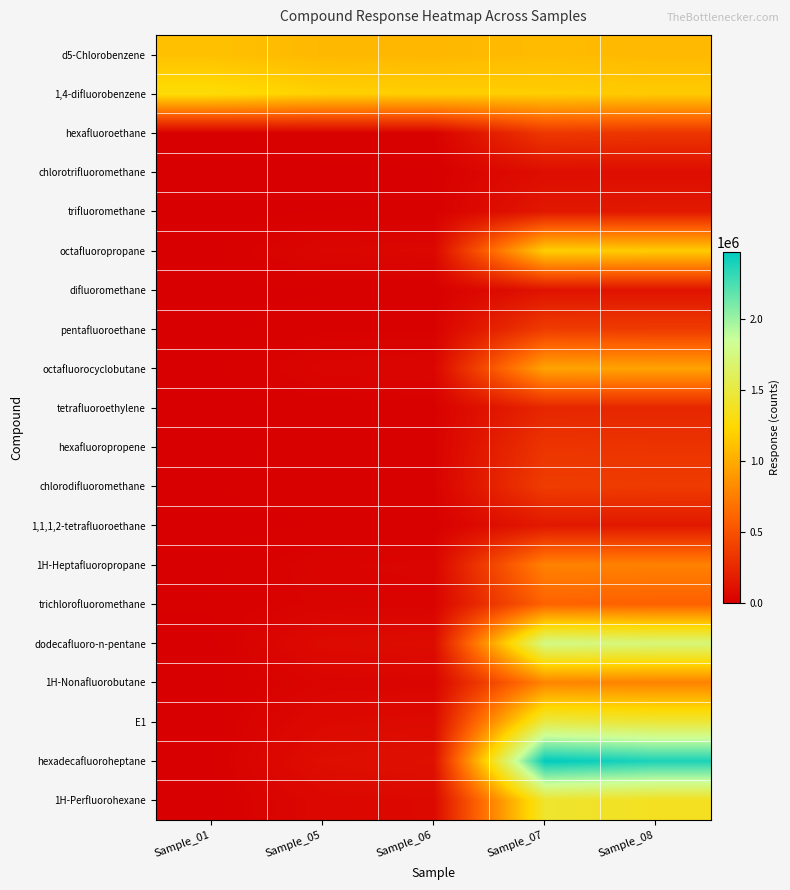

List the series in order of their peak value, lowest first.

chlorotrifluoromethane, difluoromethane, trifluoromethane, 1,1,1,2-tetrafluoroethane, tetrafluoroethylene, hexafluoropropene, hexafluoroethane, pentafluoroethane, chlorodifluoromethane, trichlorofluoromethane, 1H-Heptafluoropropane, 1H-Nonafluorobutane, octafluorocyclobutane, d5-Chlorobenzene, octafluoropropane, 1,4-difluorobenzene, 1H-Perfluorohexane, E1, dodecafluoro-n-pentane, hexadecafluoroheptane